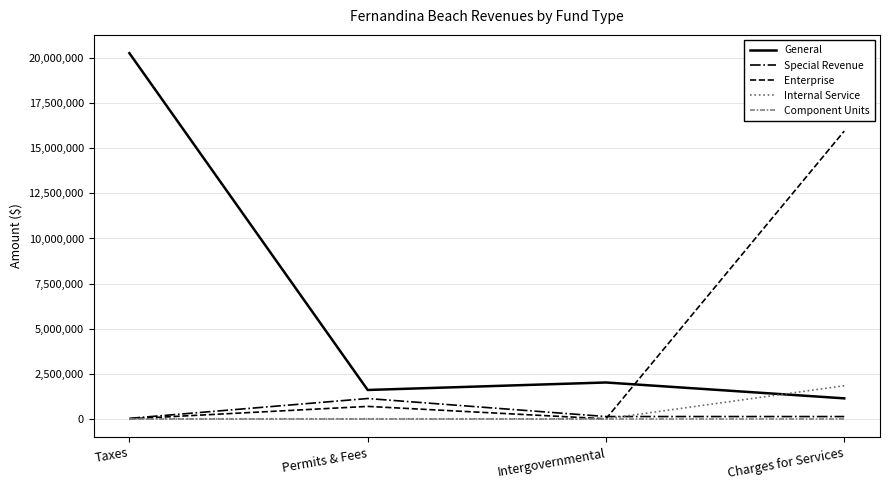

Where is the first local minimum for General?

Permits & Fees